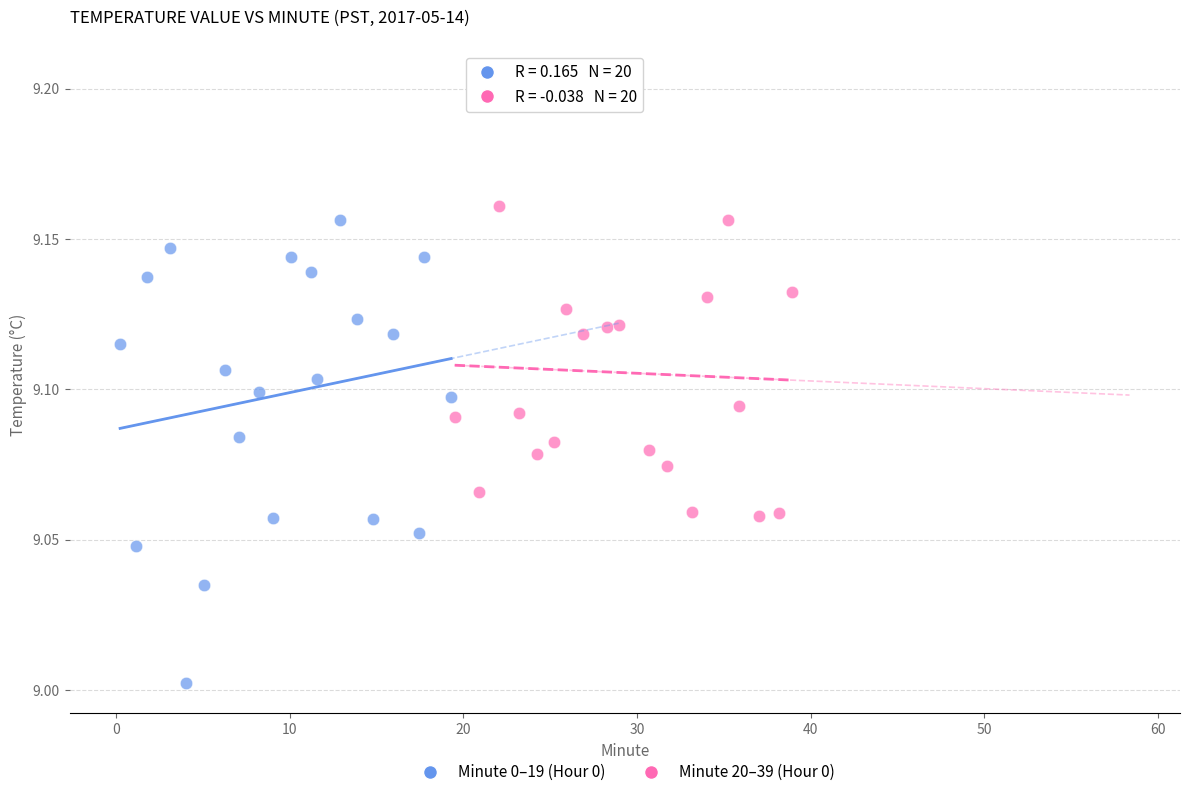

What are all the series names shown in the legend?

Minute 0–19 (Hour 0), Minute 20–39 (Hour 0)